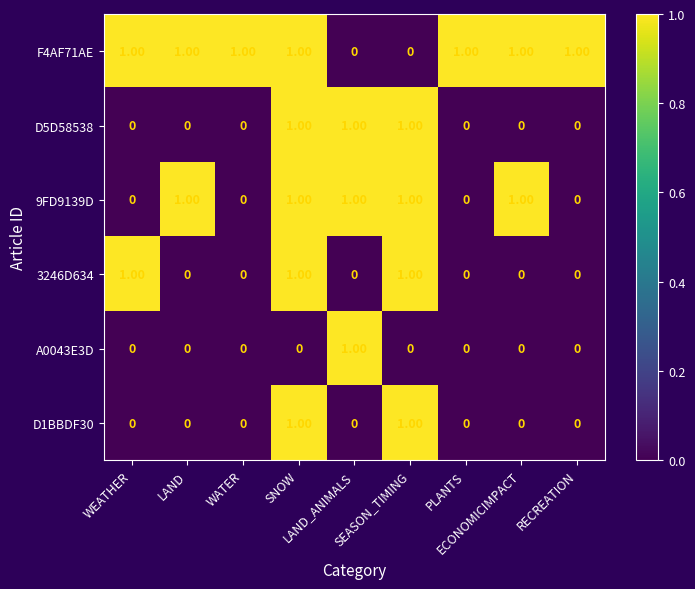

Between SNOW and SEASON_TIMING, which series saw the biggest shift?

F4AF71AE